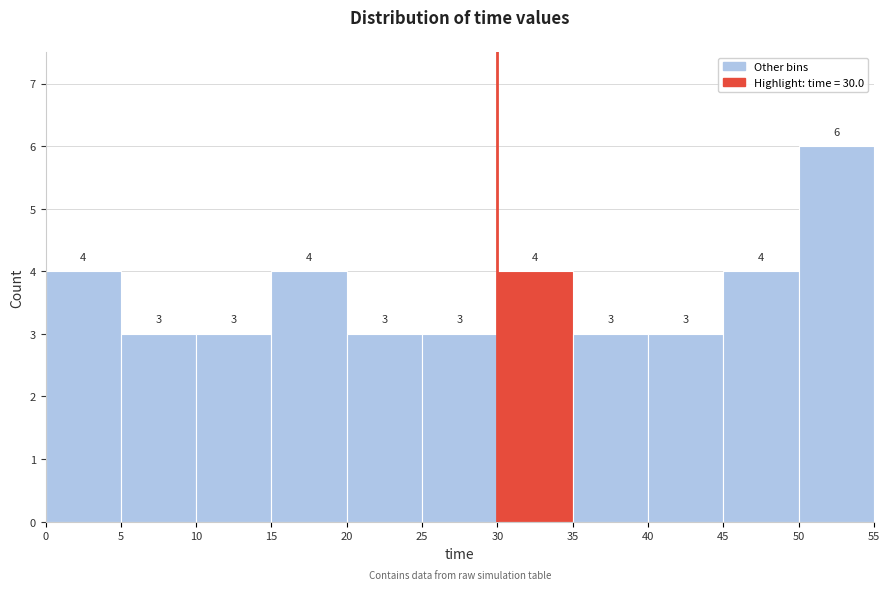

Over which range of the x-axis is the bar tallest?

50 to 55